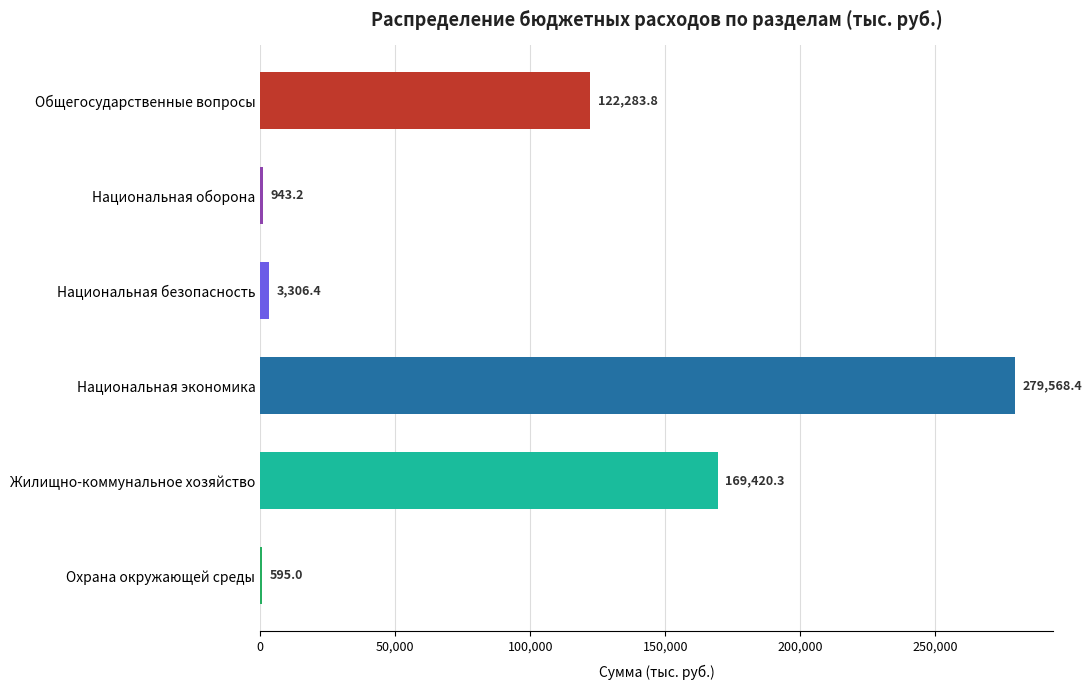

The value at Жилищно-коммунальное хозяйство is 91281.1. True or false?

False